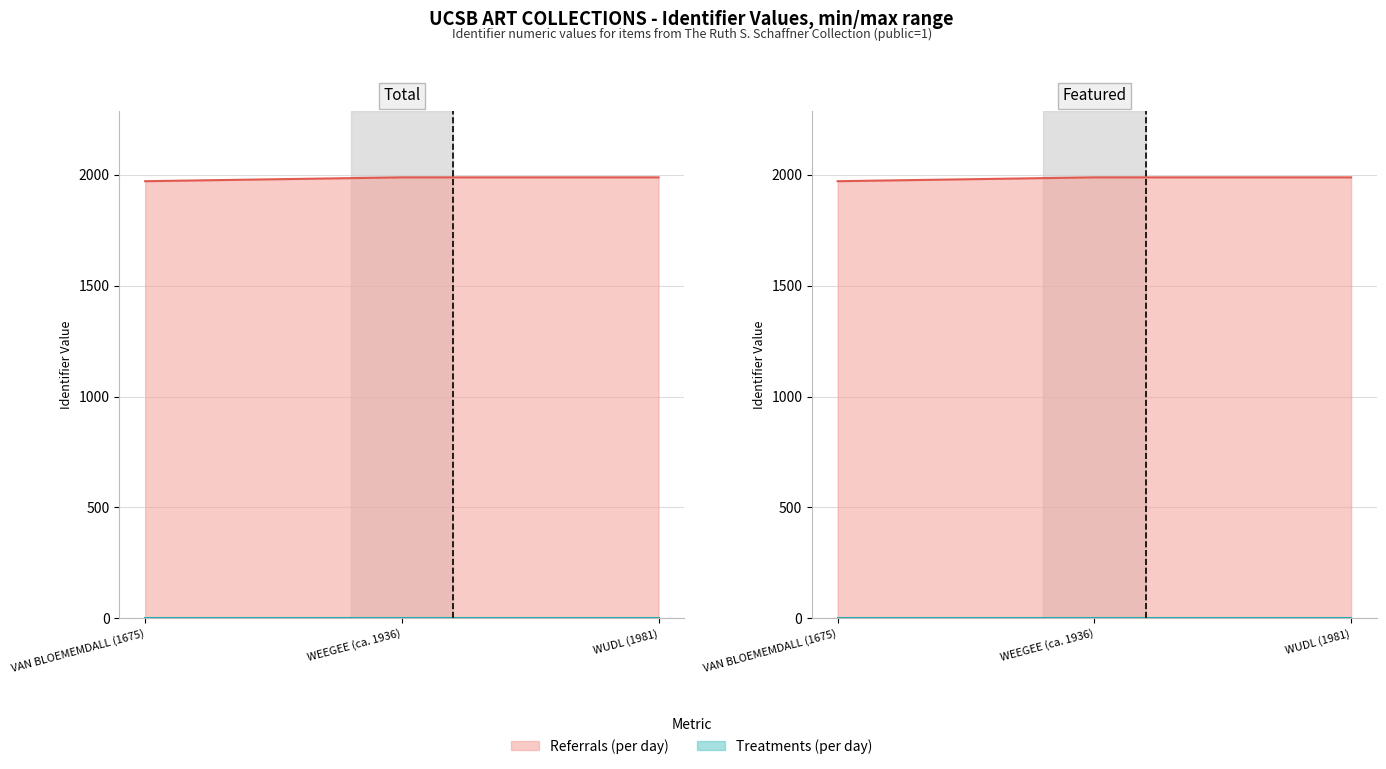

What is the greatest value displayed?

1988.5